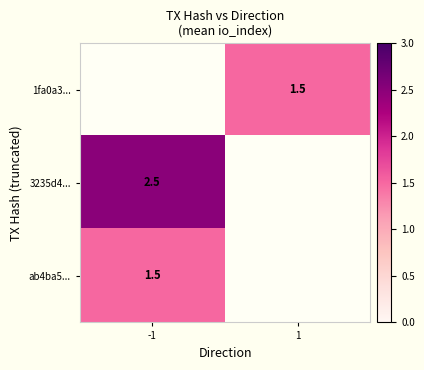

What is the smallest value displayed?

1.5